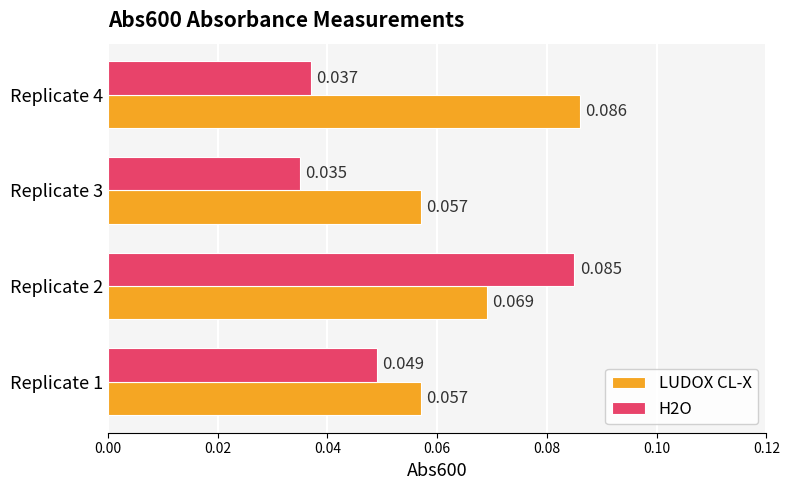

Is the value of LUDOX CL-X at Replicate 1 greater than the value of H2O at Replicate 1?

Yes